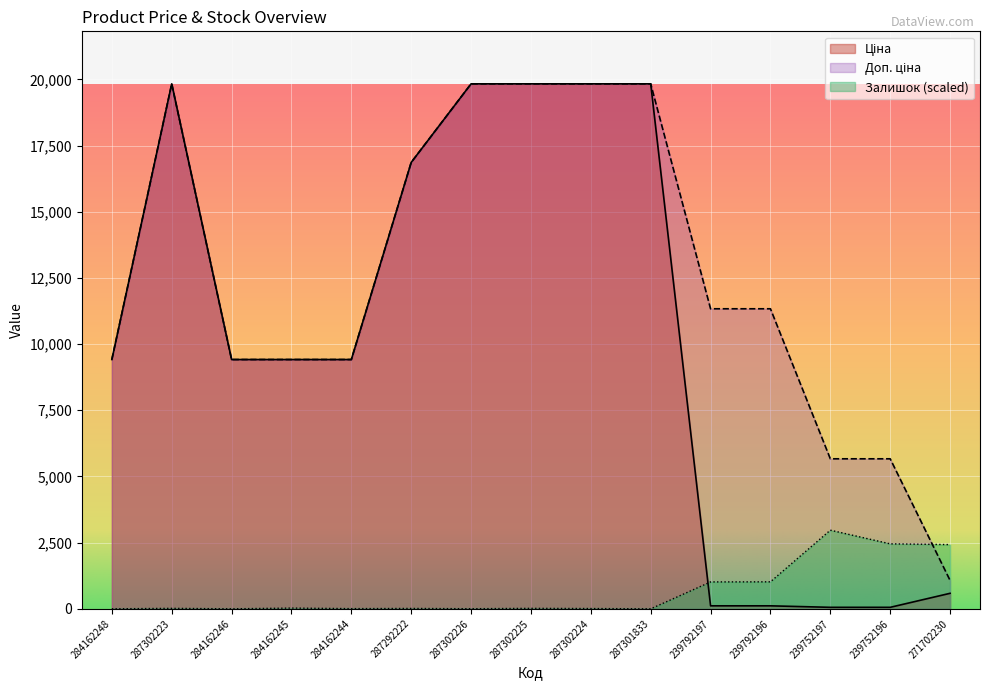

Does the chart display data point markers on the line(s)?

No